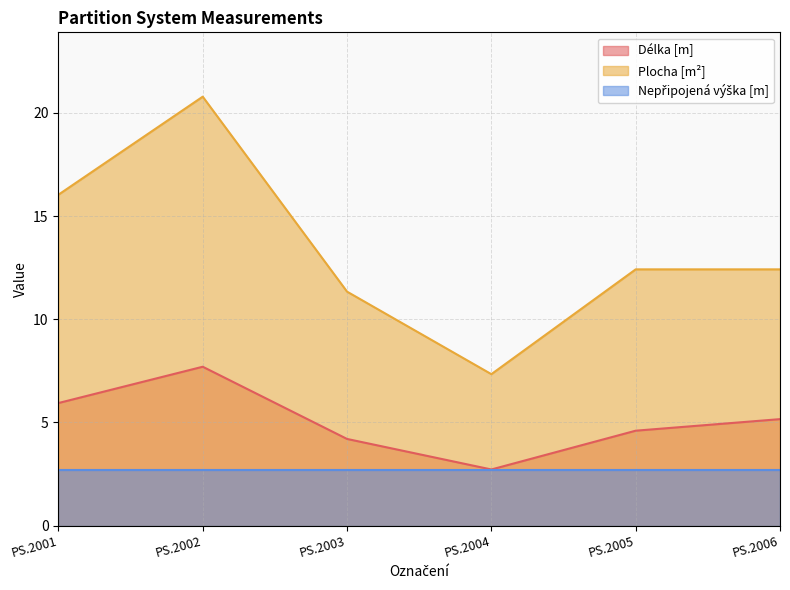

At which category does the chart reach its peak across all series?

PS.2002